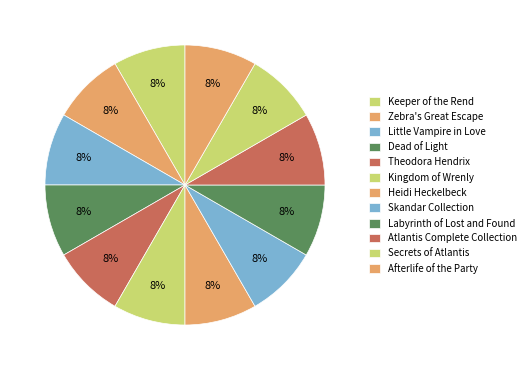

Rank the categories by value from lowest to highest.

Keeper of the Rend, Secrets of Atlantis, Afterlife of the Party, Little Vampire in Love, Theodora Hendrix, Atlantis Complete Collection, Dead of Light, Labyrinth of Lost and Found, Skandar Collection, Heidi Heckelbeck, Kingdom of Wrenly, Zebra's Great Escape